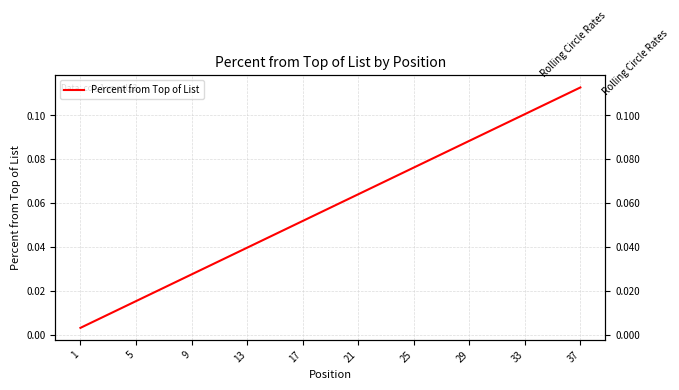

True or false: there are more than 0 points higher than both neighbors.

False